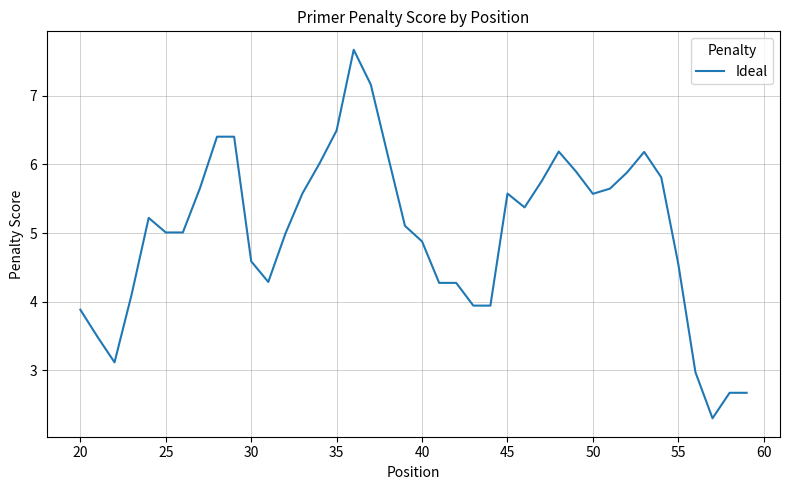

How many lines are shown in the chart?

1